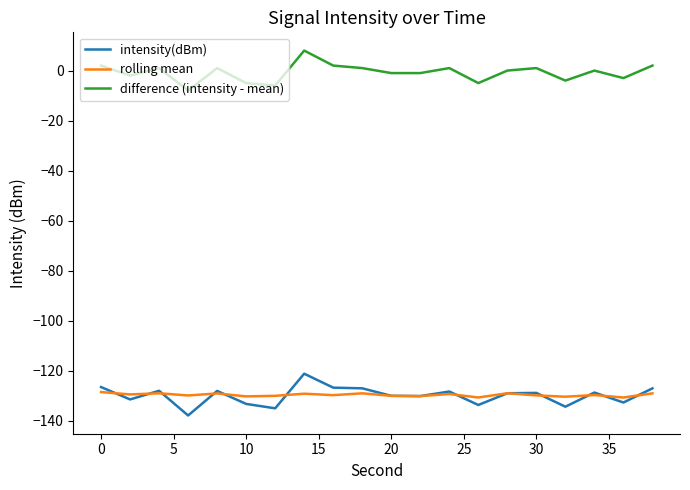

What is the smallest value displayed?

-137.9